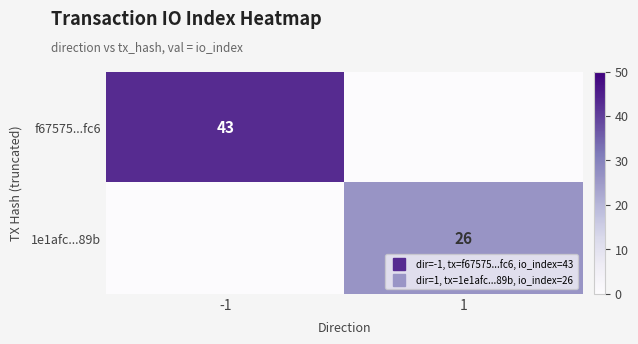

Between -1 and 1, which is larger?

-1